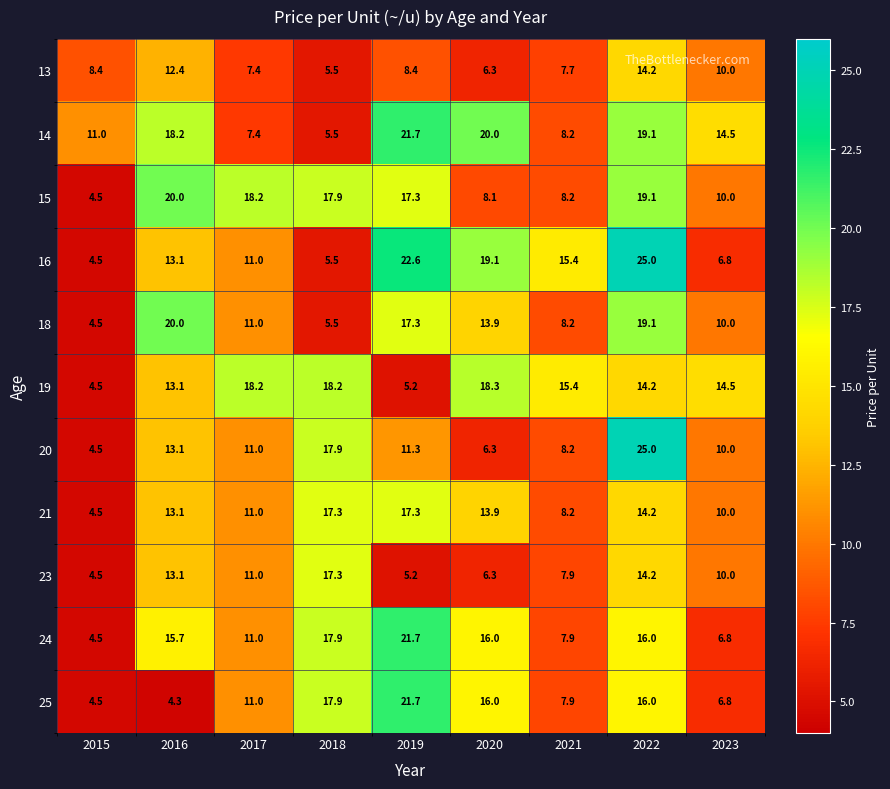

How many distinct data groups are displayed?

11